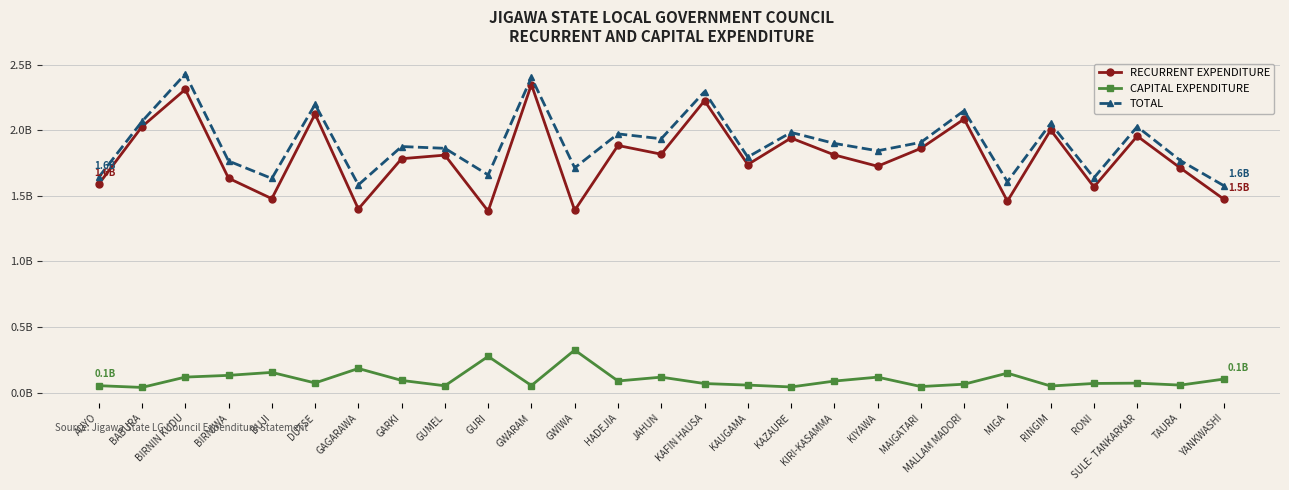

Which series has the largest total across all categories?

TOTAL